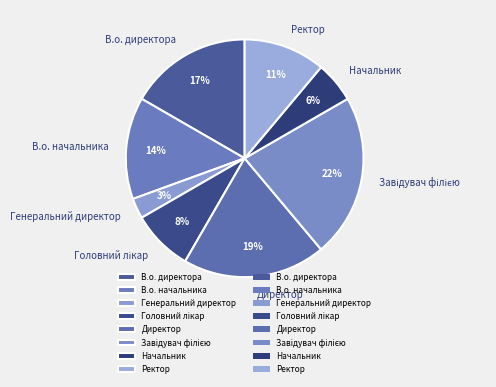

To the nearest percent, what is the average slice percentage?

12%